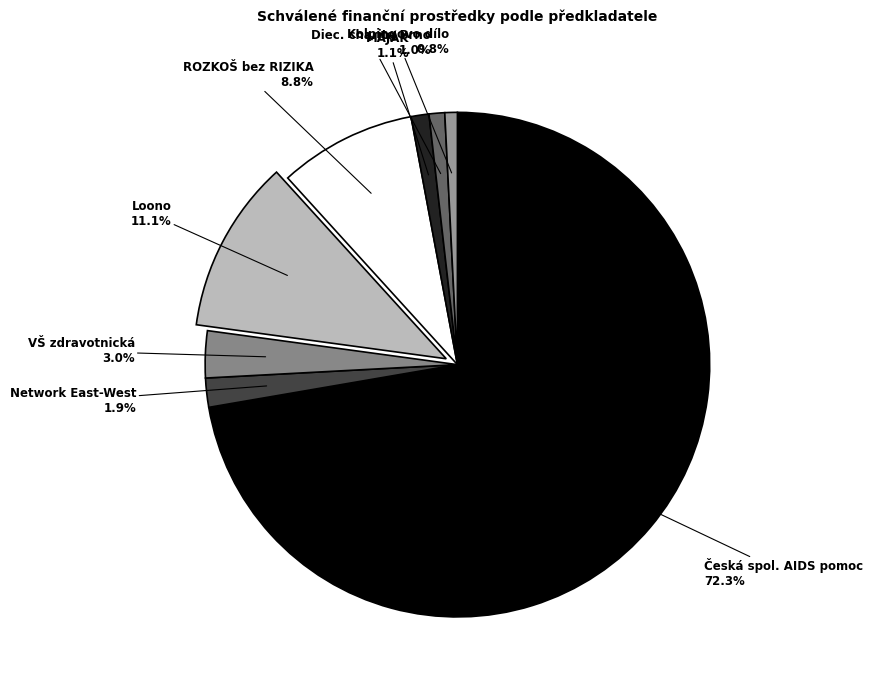

Approximately how many times larger is the value at Česká spol. AIDS pomoc compared to Loono?

6.5